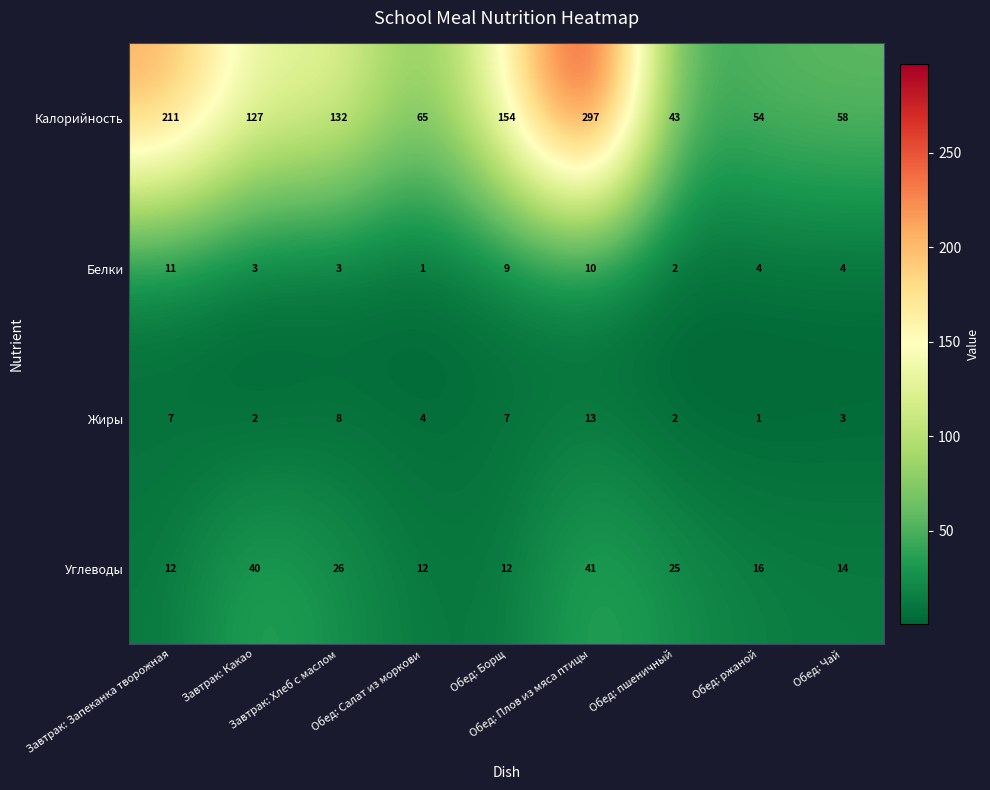

At how many categories does at least one series exceed 250?

1